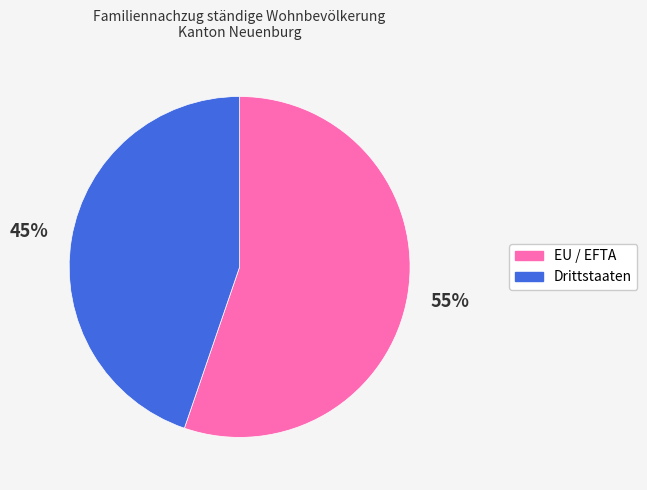

Rank the categories by value from lowest to highest.

Drittstaaten, EU / EFTA